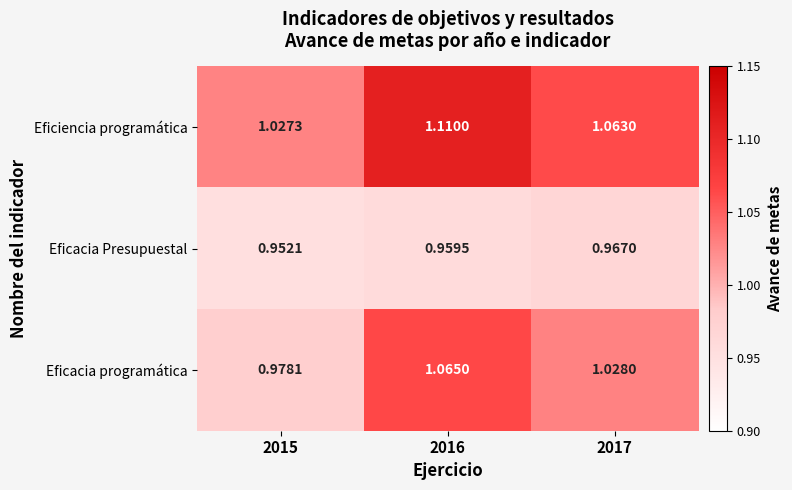

Which series changed the most between 2015 and 2016?

Eficacia programática